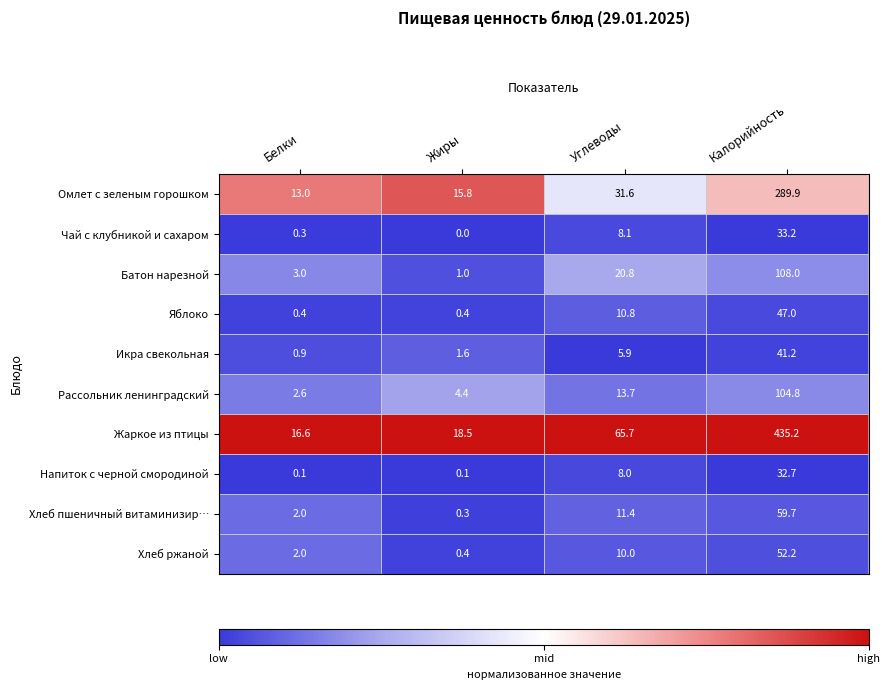

True or false: Омлет с зеленым горошком has a value of 15.8 at Жиры.

True